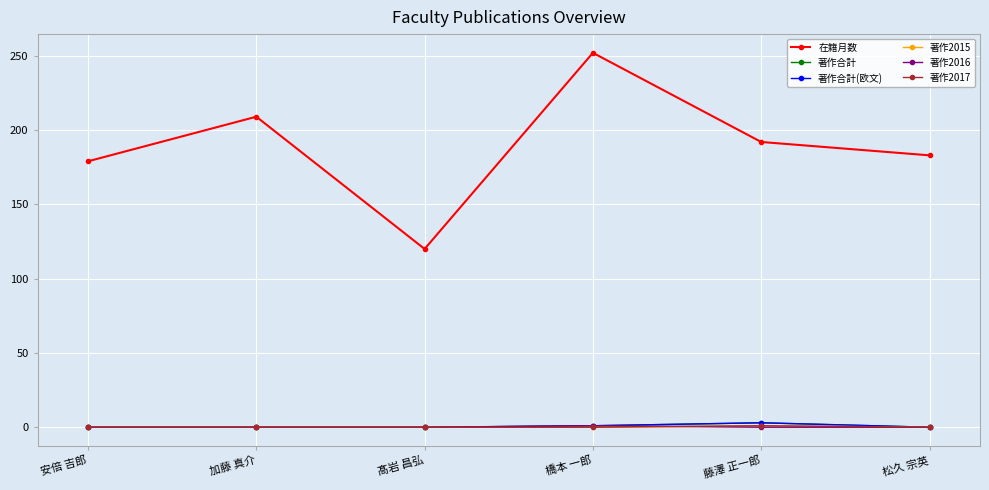

How many lines are shown in the chart?

6